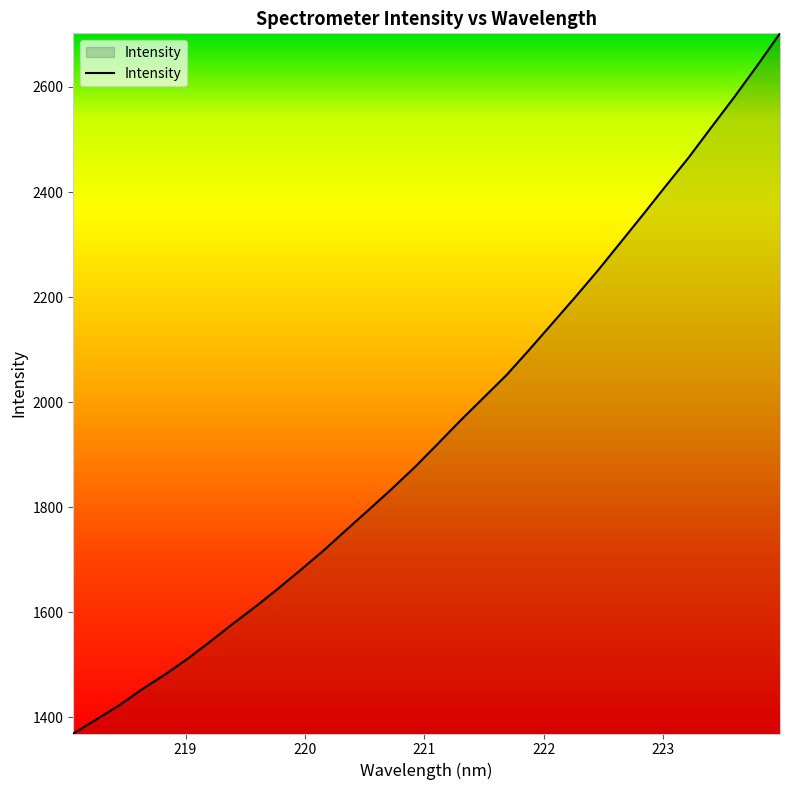

What is the difference between the maximum and minimum values?

1333.5